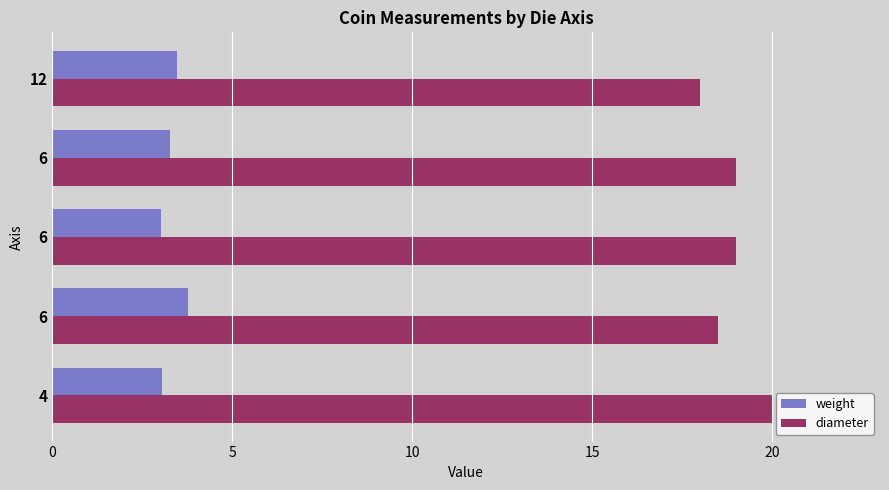

At how many categories does at least one series exceed 3?

5